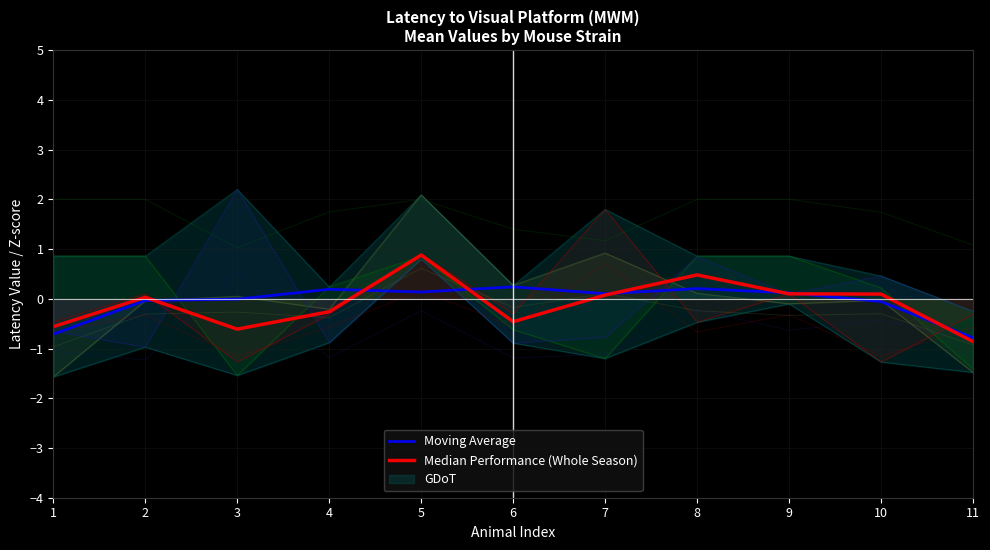

What is the spread (max minus min) of values at 5?

0.7